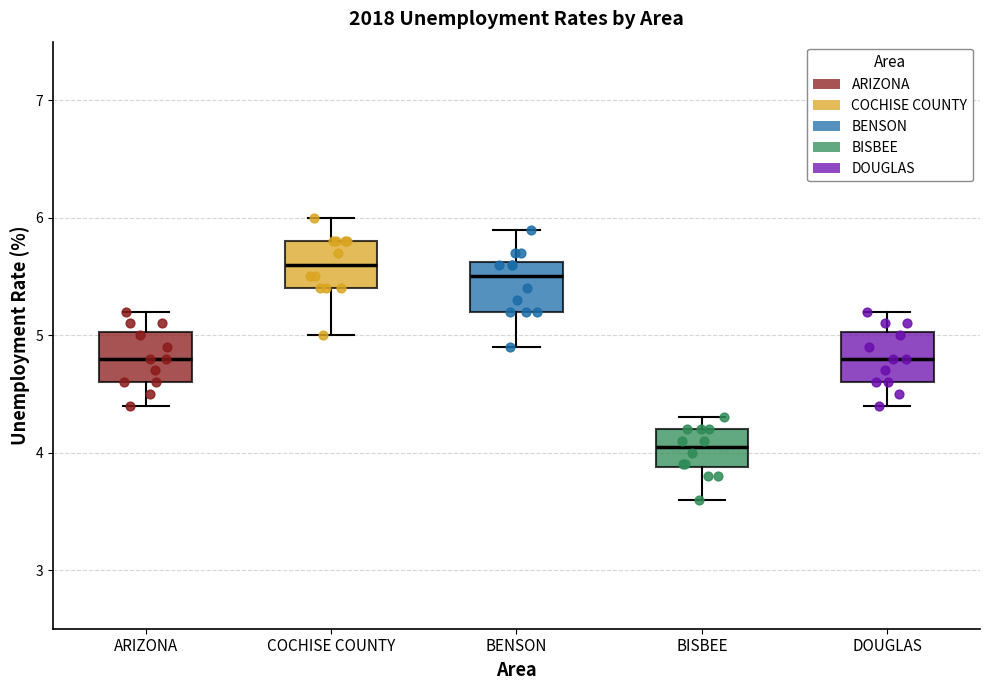

Where does the lower whisker of the box for BENSON end on the y-axis? The values are not printed on the chart, so give them approximately, as read against the axis.

4.9